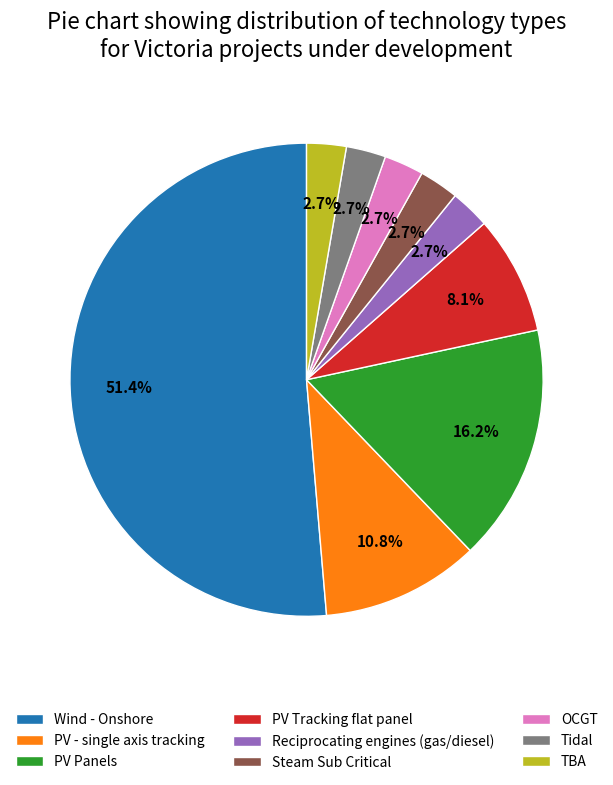

What is the largest slice in the pie chart?

Wind - Onshore